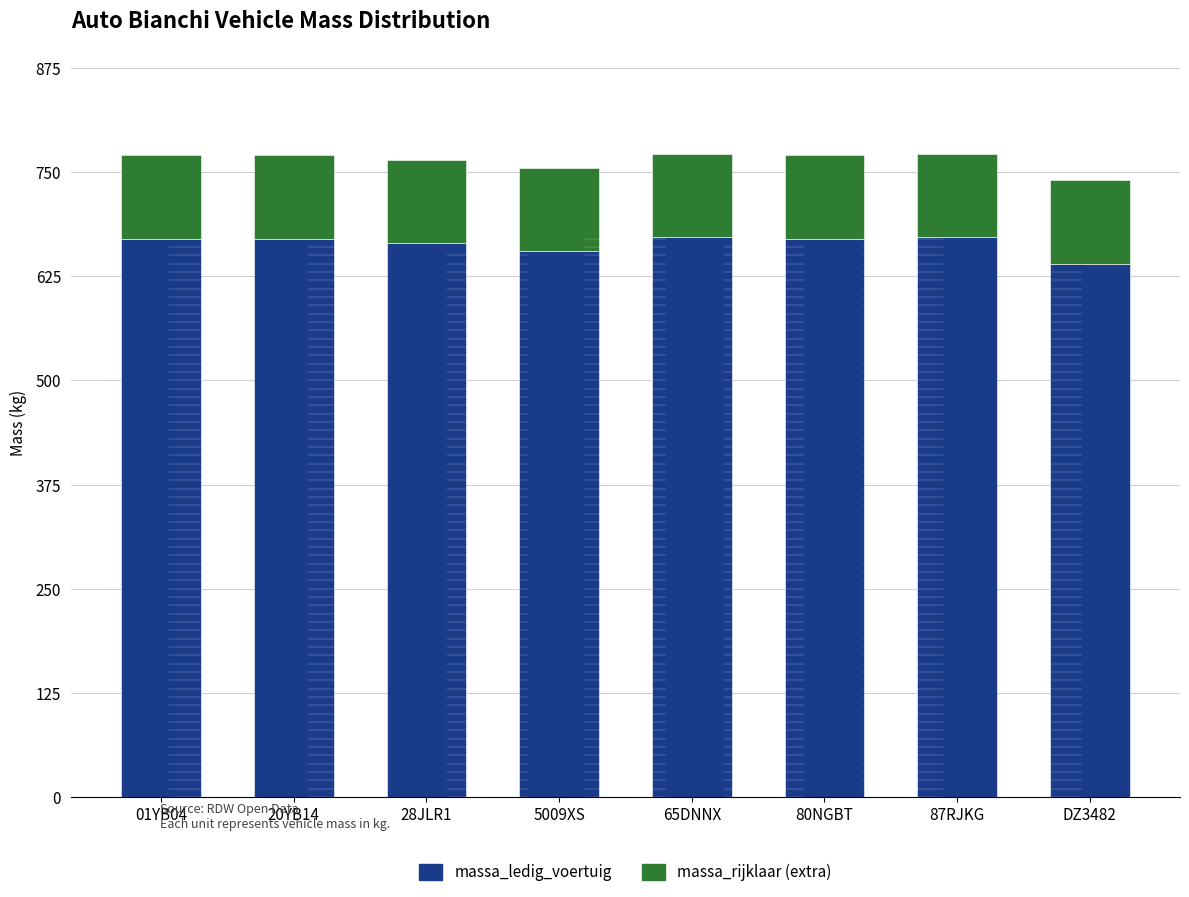

What is the difference between the maximum and minimum values in the massa_ledig_voertuig series?

32